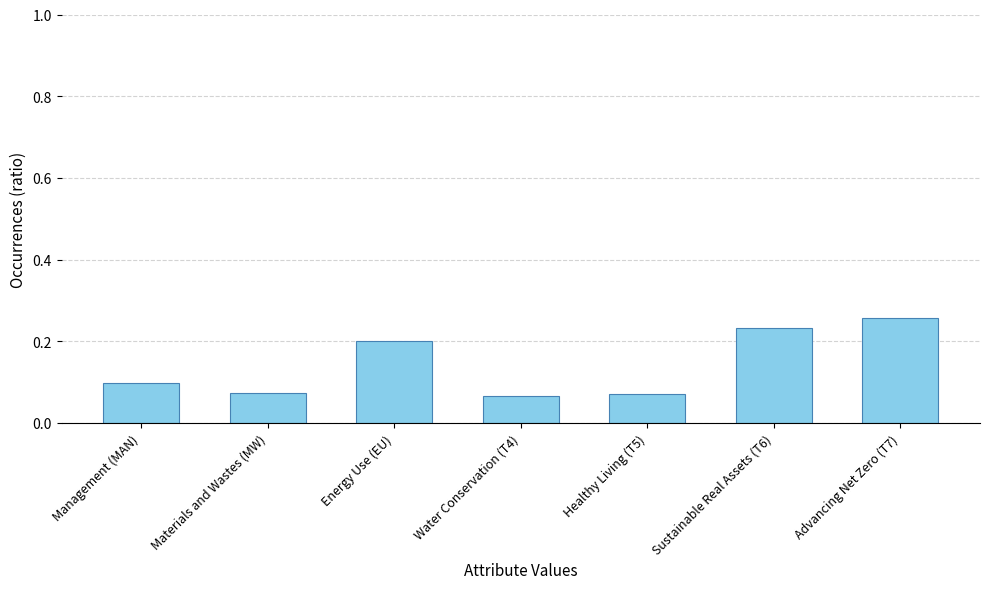

Which category has the highest value across all series?

Advancing Net Zero (T7)